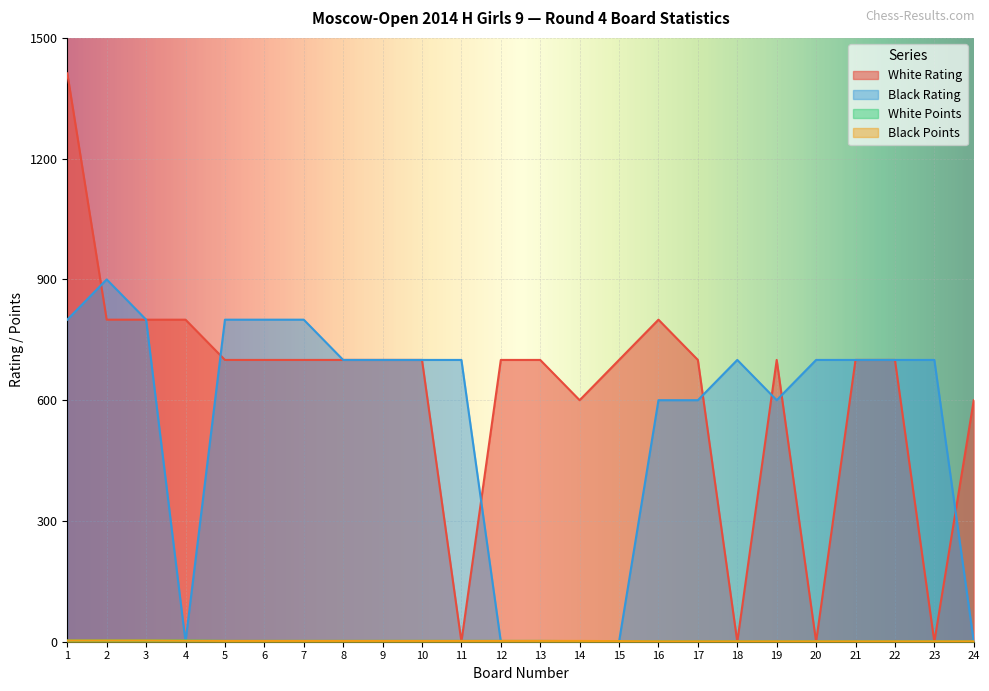

How many interior local valleys does the White Rating series have?

5